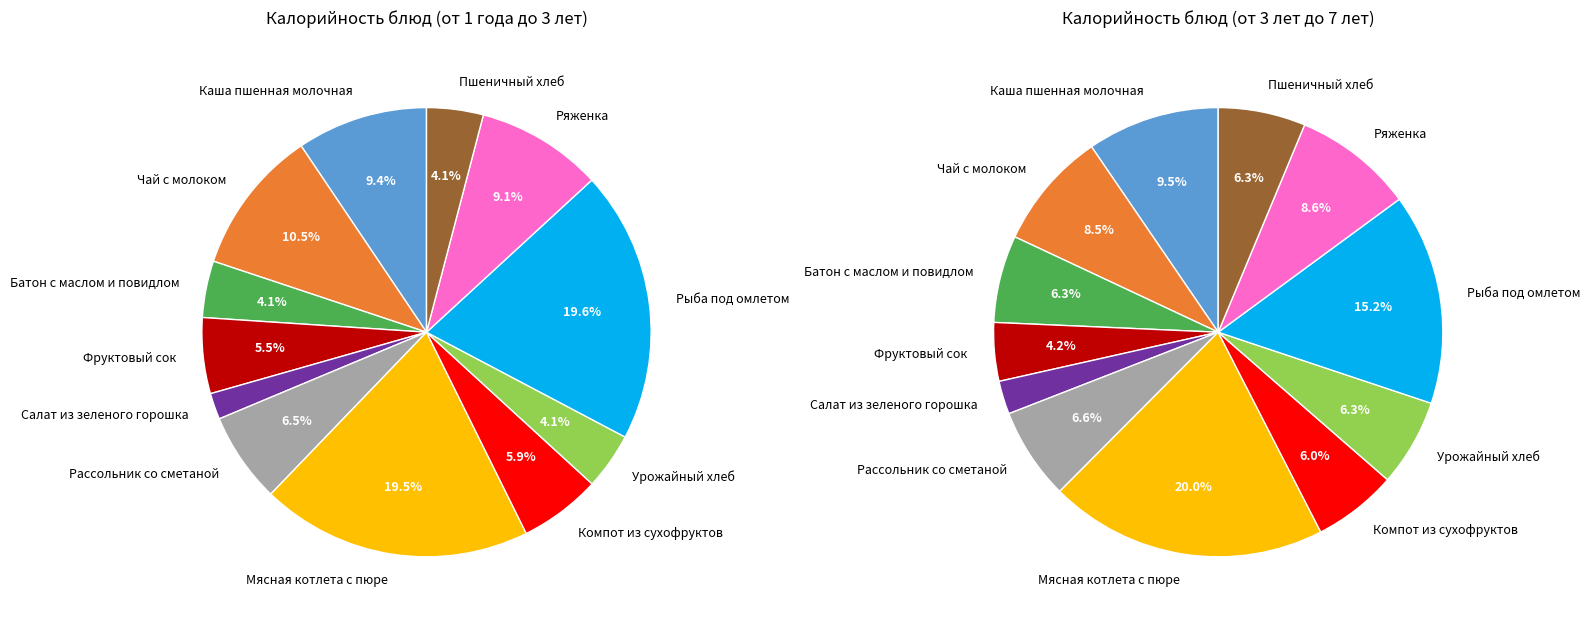

What is the largest slice in the pie chart?

Мясная котлета с пюре